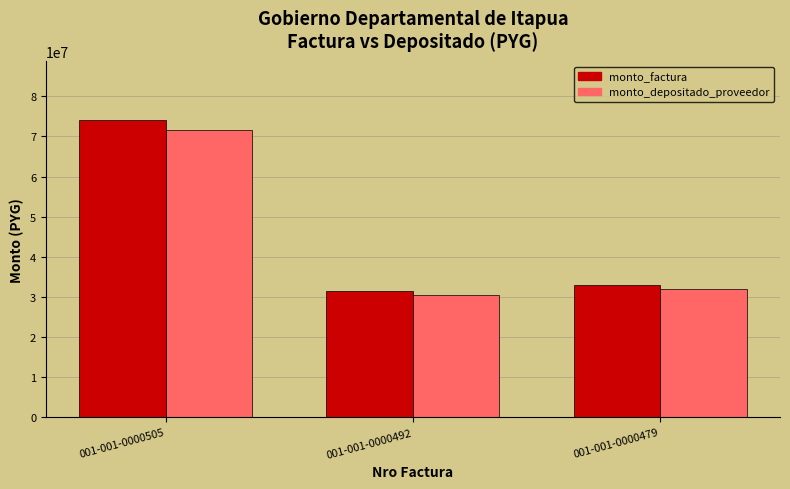

How many values in the monto_depositado_proveedor series are below 31907780?

1